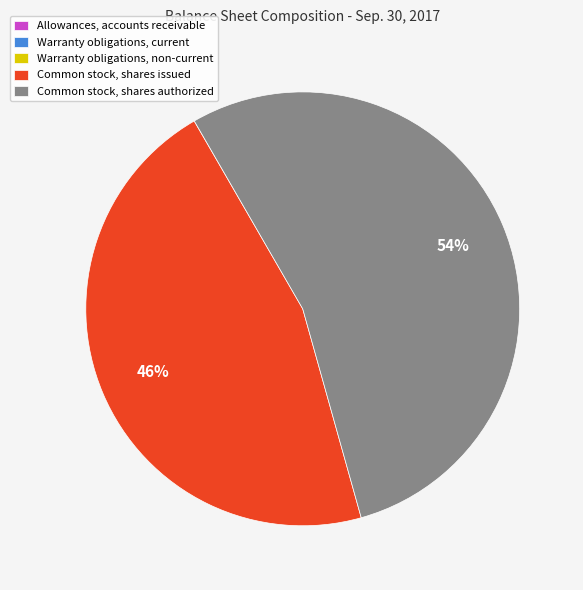

Does any single category account for the majority?

Yes